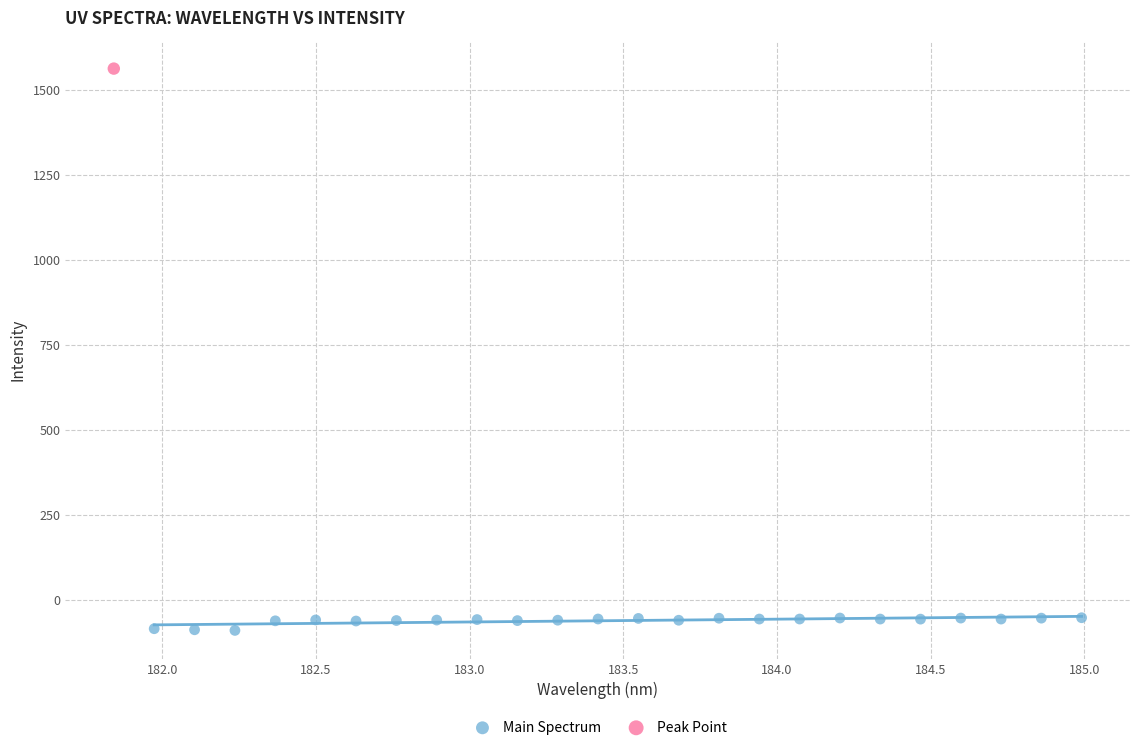

What are all the series names shown in the legend?

Main Spectrum, Peak Point